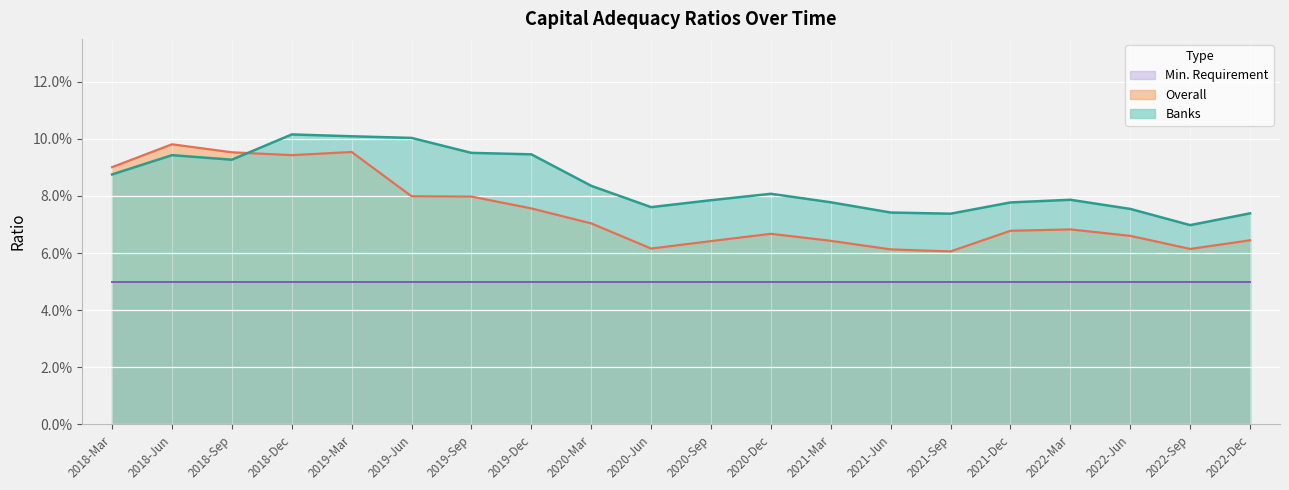

How many interior local peaks does the Overall series have?

4